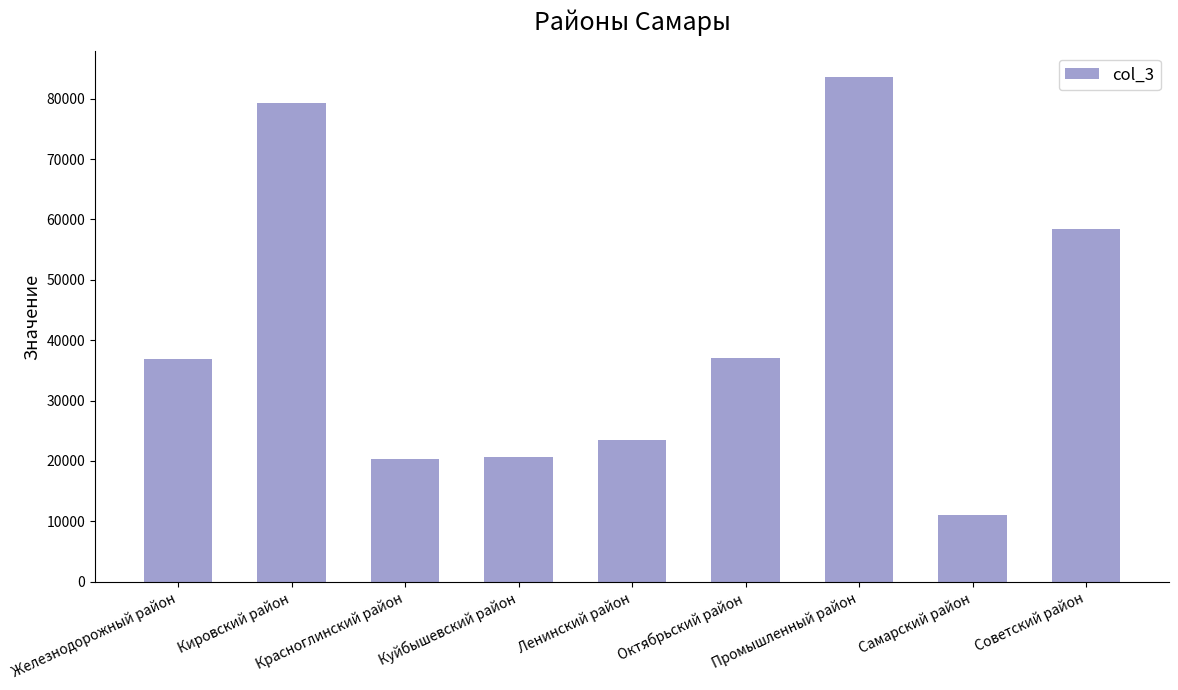

What is the greatest value displayed?

83669